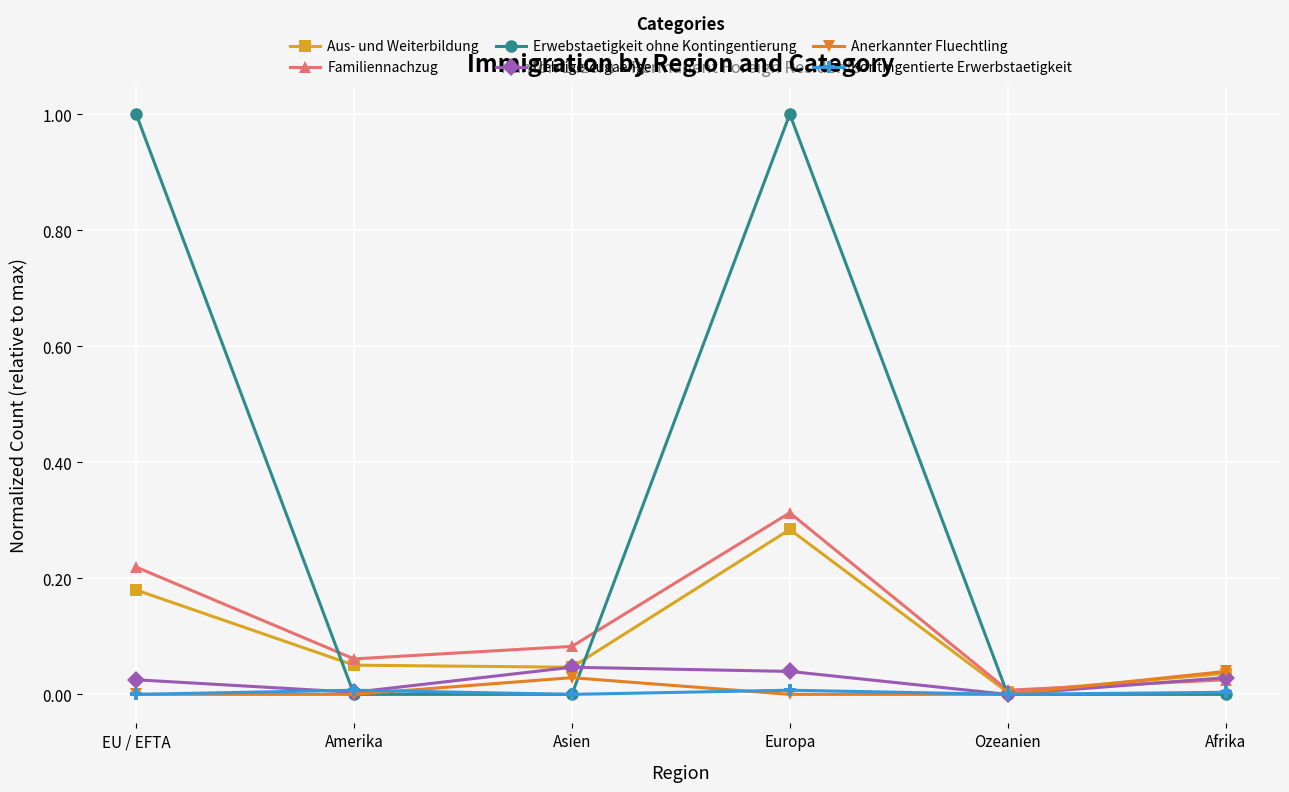

Between which two adjacent categories do Uebrige Zugaenge and Kontingentierte Erwerbstaetigkeit first intersect?

EU / EFTA and Amerika